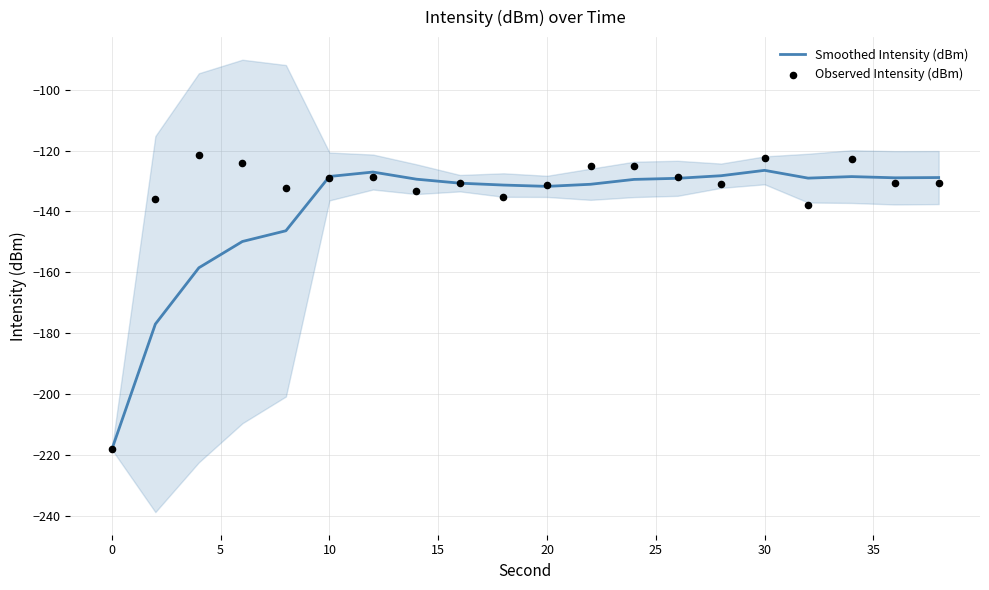

What is the highest value of the Smoothed Intensity (dBm) series?

-126.5